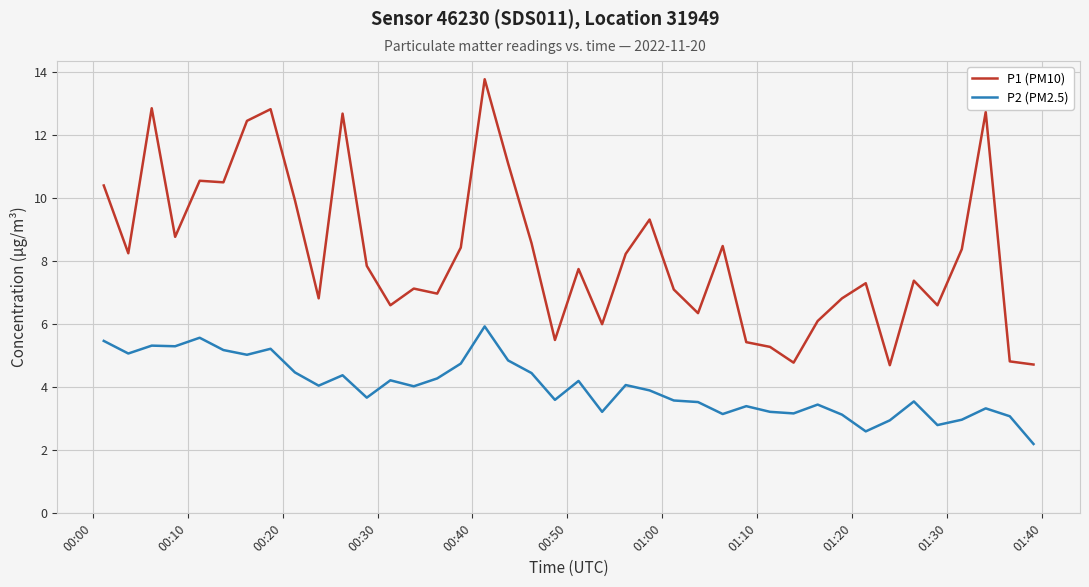

Which series has the largest range (max minus min)?

P1 (PM10)